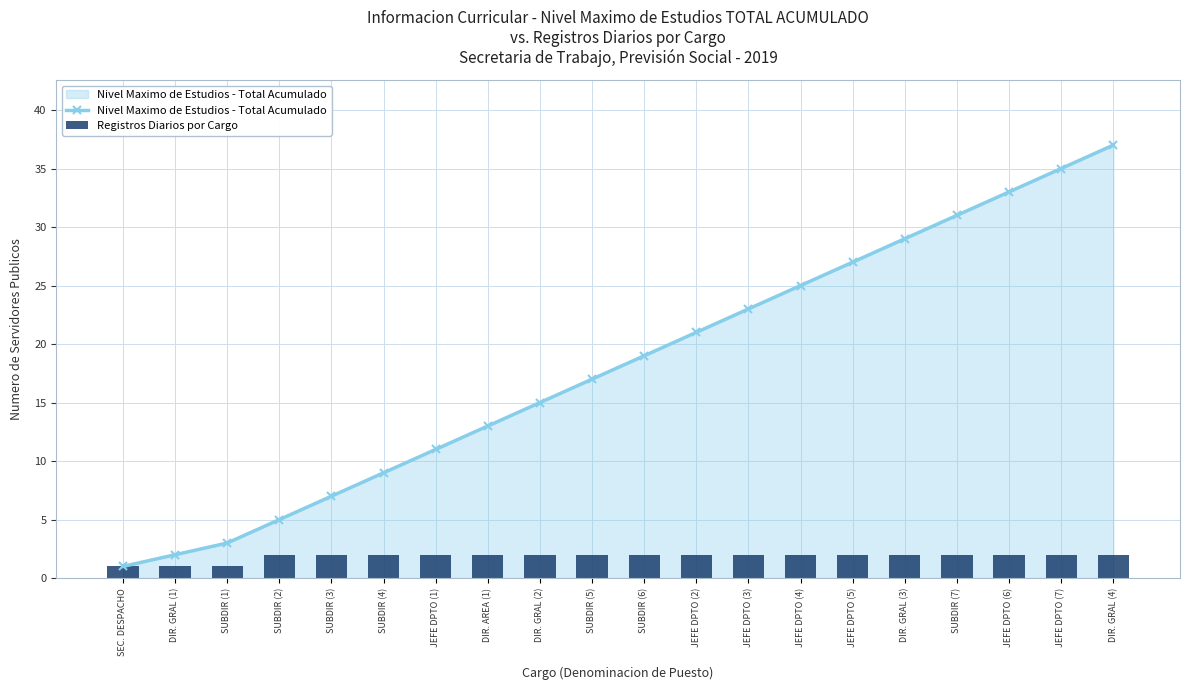

What is the average value of the Registros Diarios por Cargo series?

2